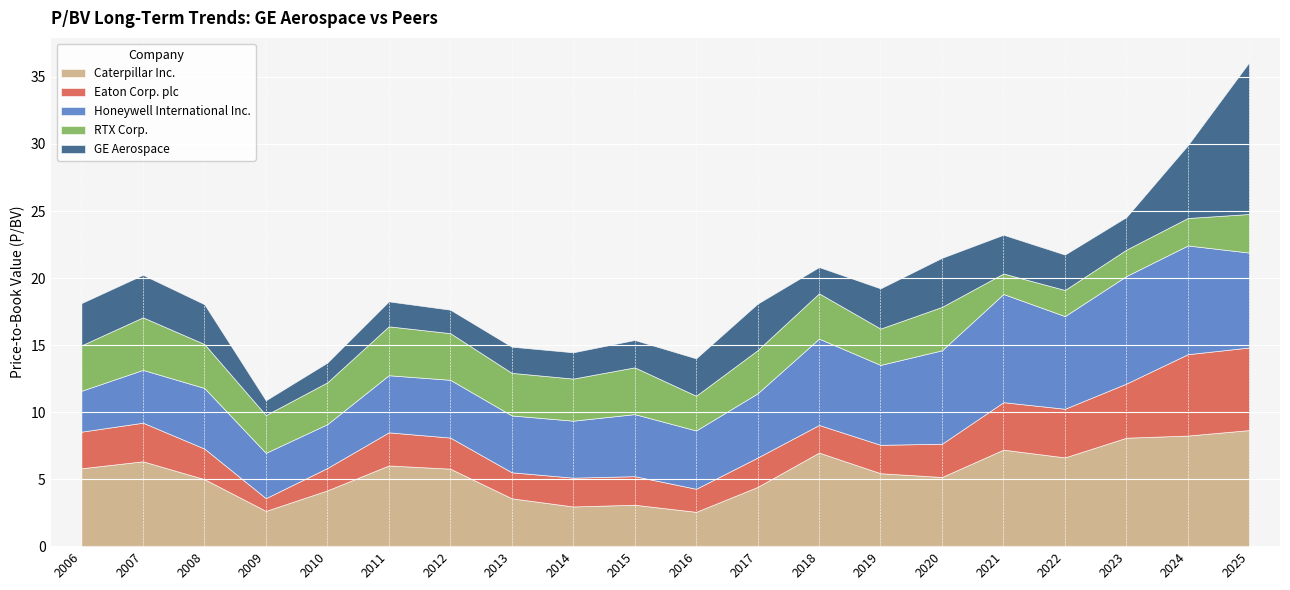

What is the sum of the RTX Corp. values at 2023 and 2012?

5.5